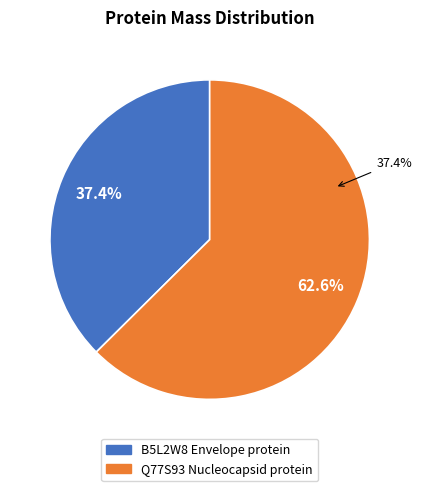

Which slice is the smallest?

B5L2W8 Envelope protein